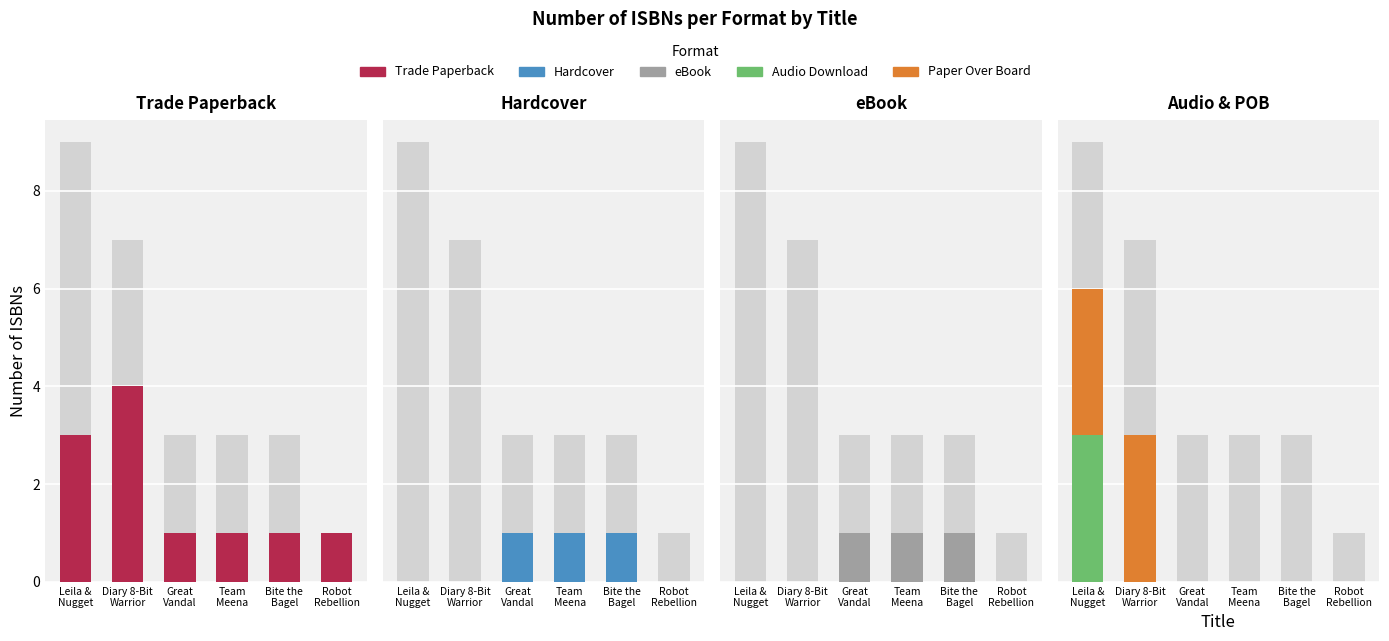

What is the total value across all series at Great
Vandal?

3